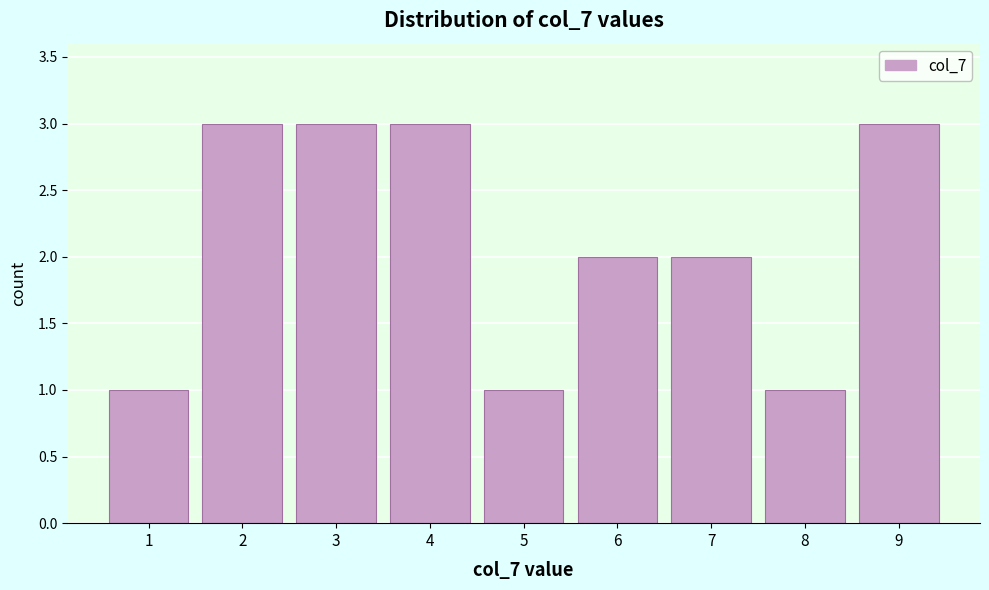

Reading left to right, what are all the values shown in this chart?

1=1	2=3	3=3	4=3	5=1	6=2	7=2	8=1	9=3